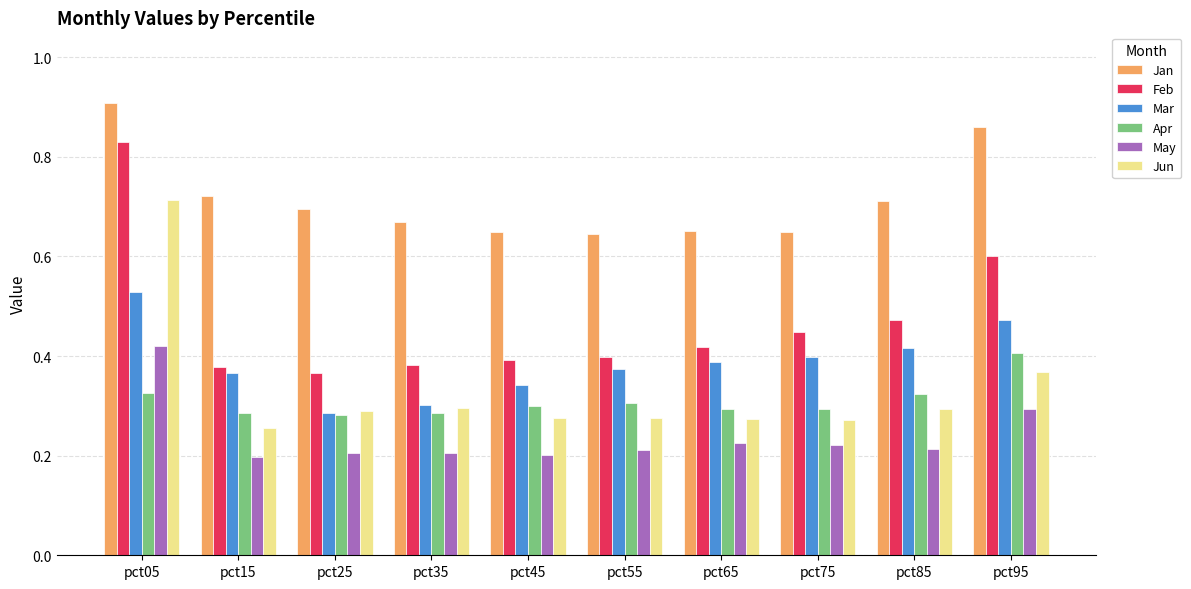

Is the value of May at pct55 greater than the value of Apr at pct05?

No